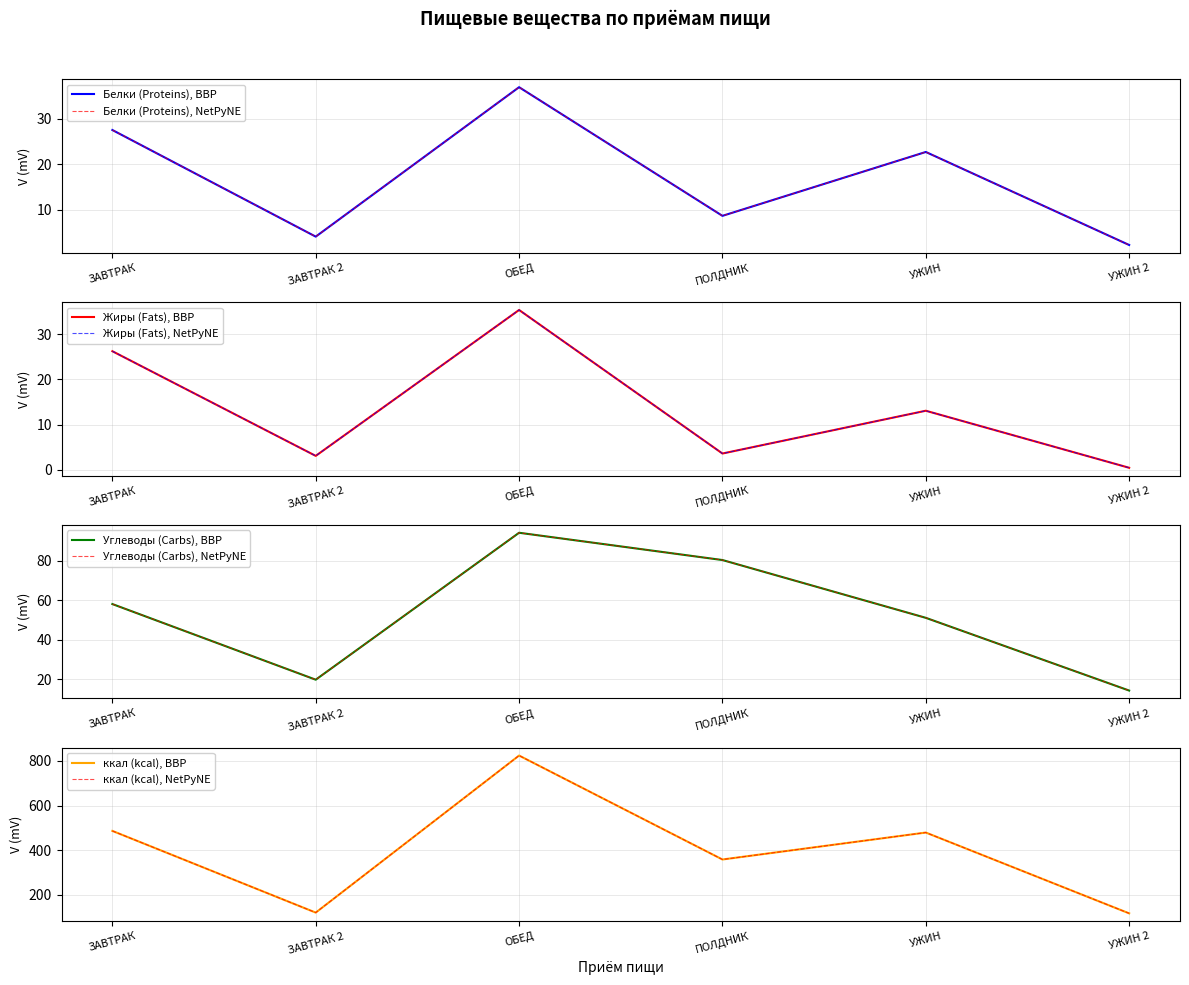

How many data points in Углеводы (Carbs) are above 58?

3